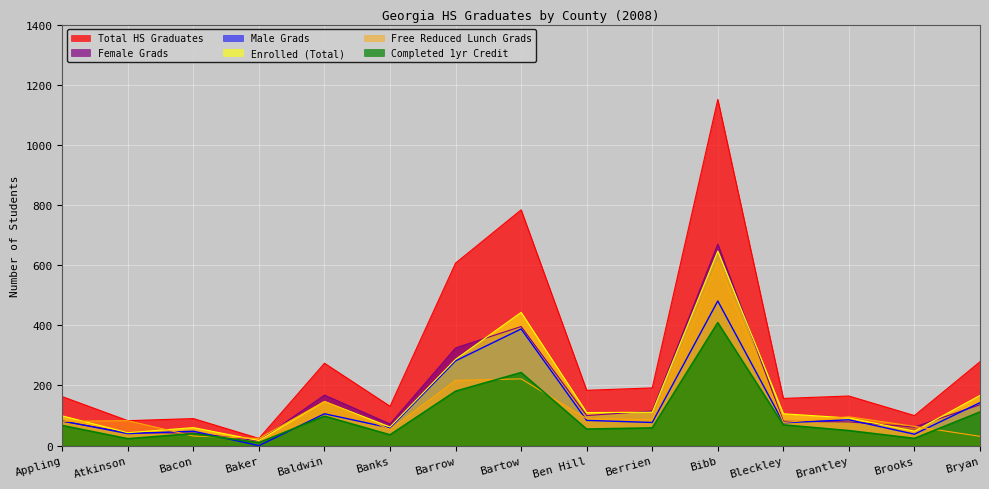

What is the total value across all series at Bleckley?

566